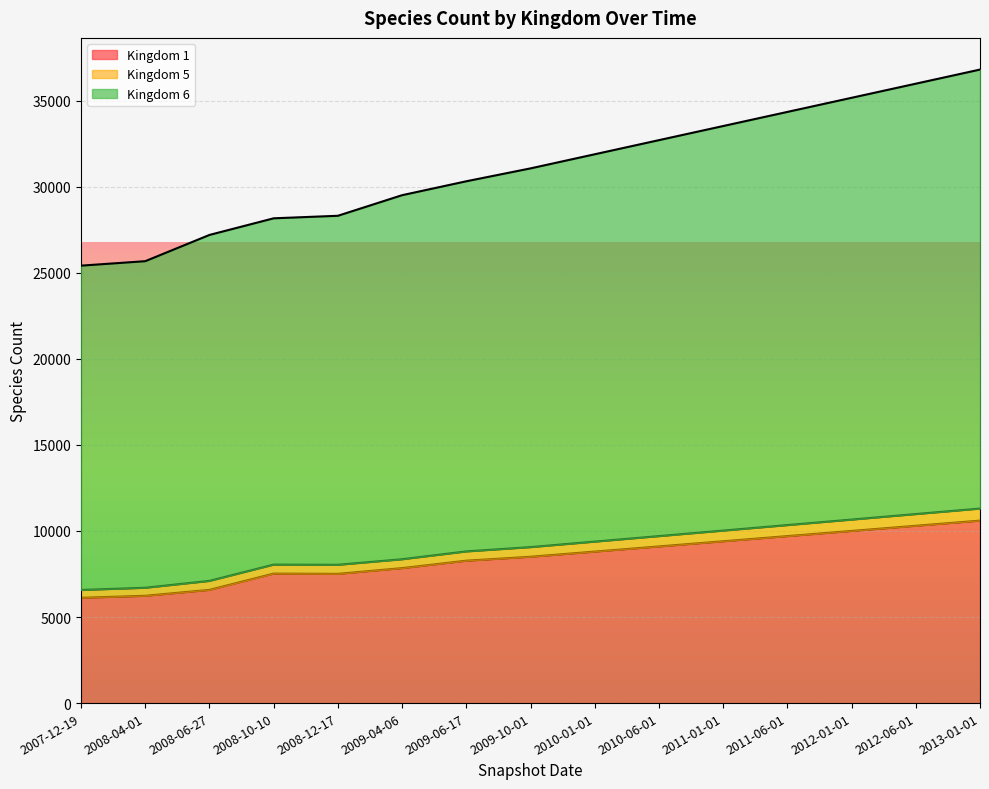

Between 2011-06-01 and 2009-06-17, which is larger?

2011-06-01